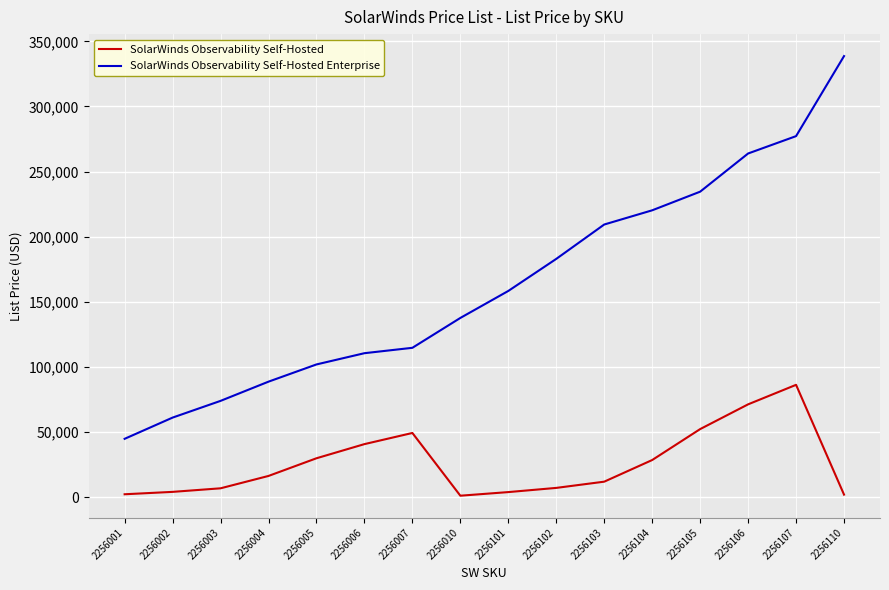

Which series changed the most between 2256001 and 2256010?

SolarWinds Observability Self-Hosted Enterprise